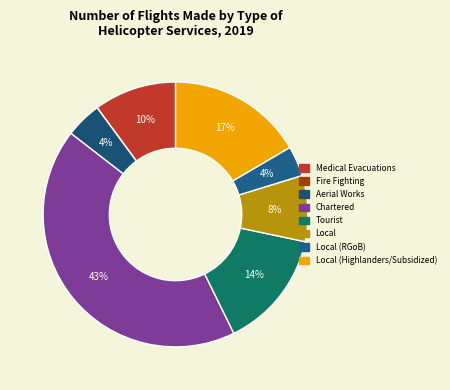

To the nearest percent, what is the difference between the Aerial Works and Tourist slice percentages?

10%